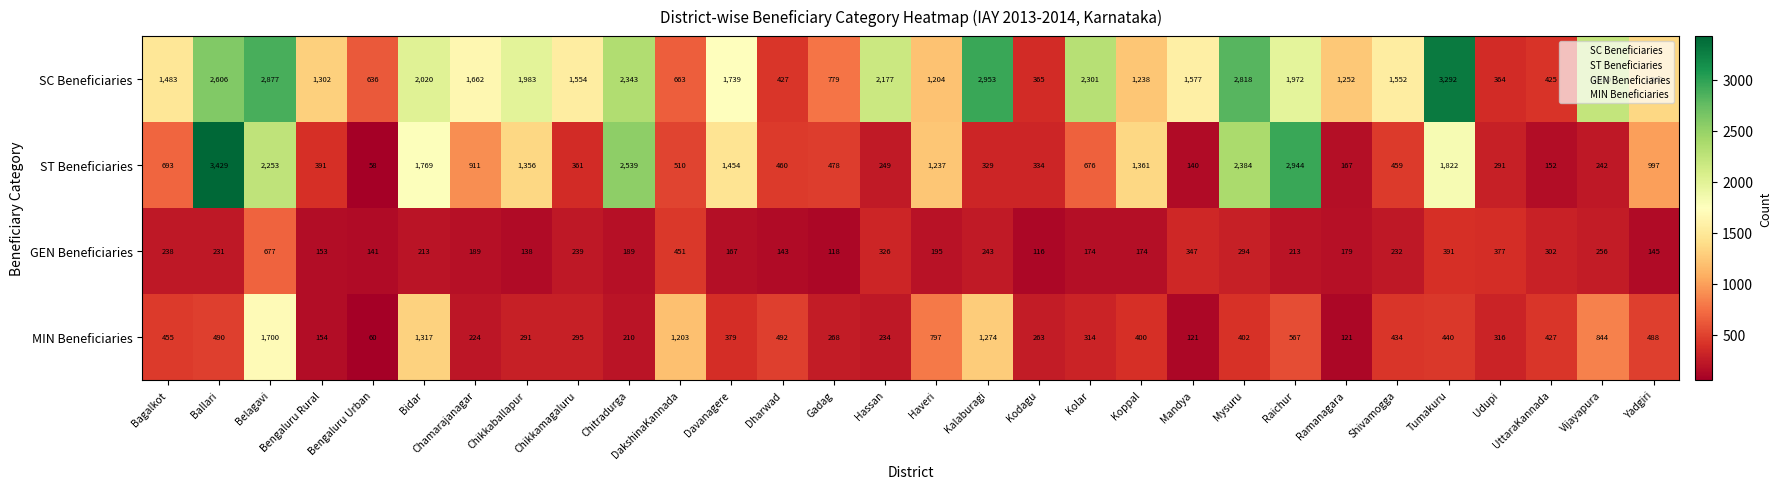

What is the sum of all ST Beneficiaries values?

30446